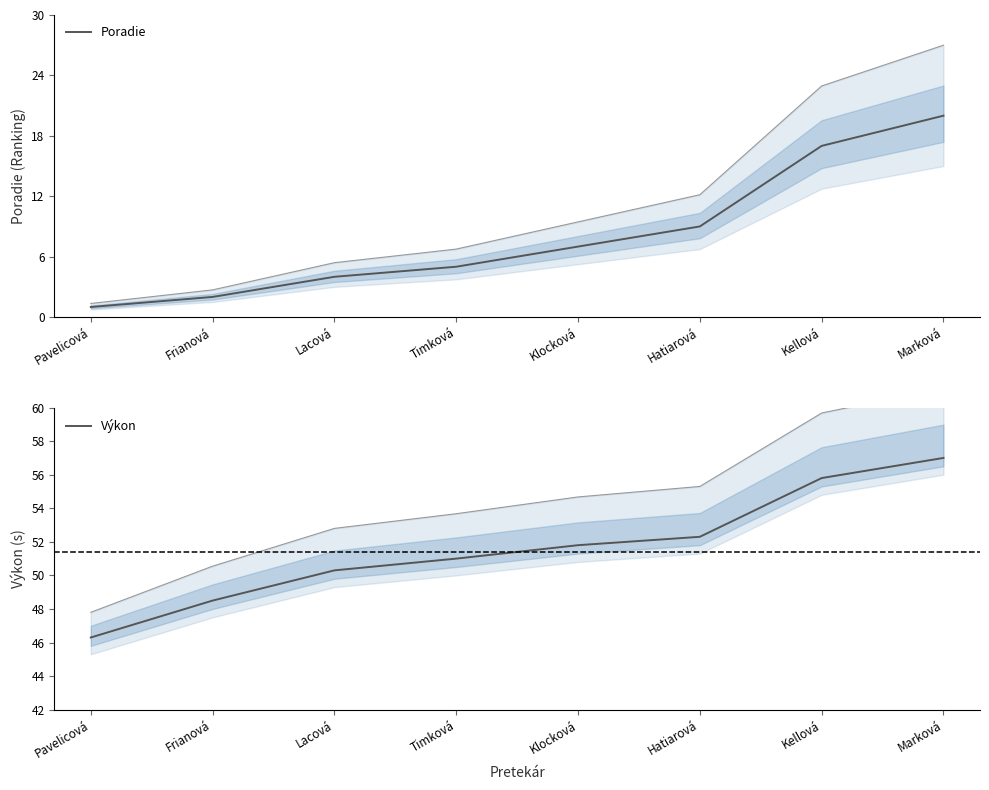

Rank the categories by Poradie value from lowest to highest.

Pavelicová, Frianová, Lacová, Timková, Klocková, Hatiarová, Kellová, Marková